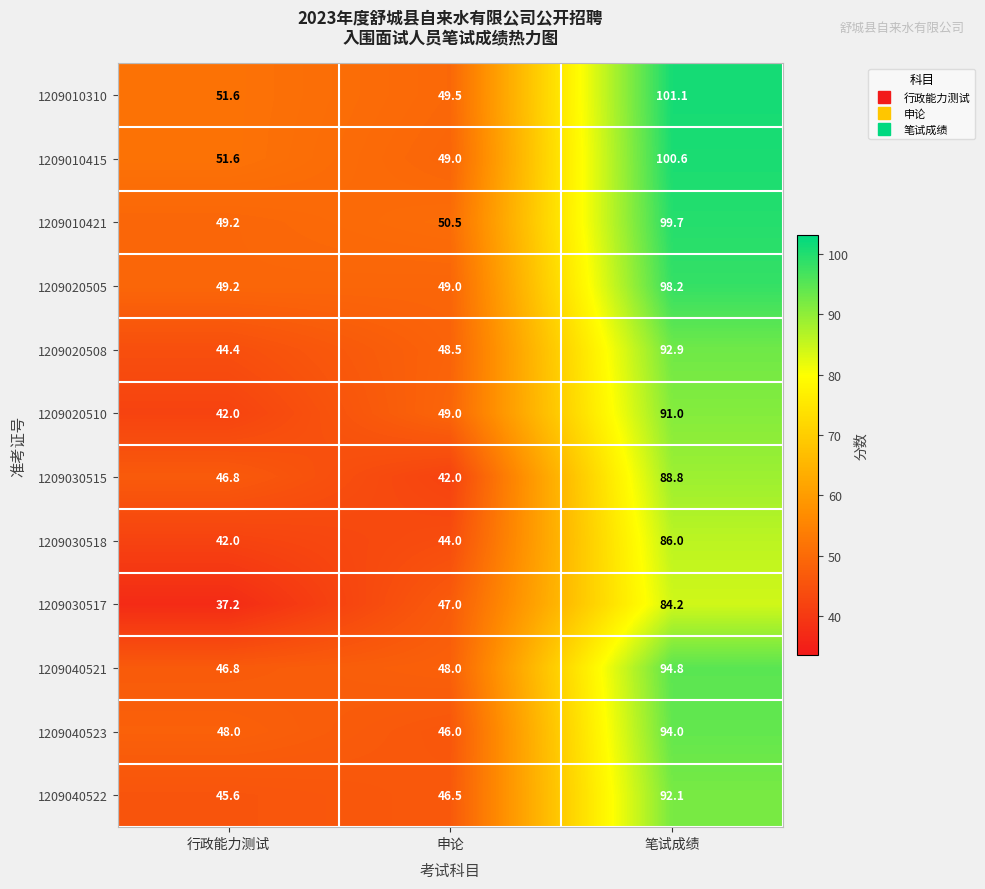

What is the difference between the maximum and minimum values in the 1209010415 series?

51.6